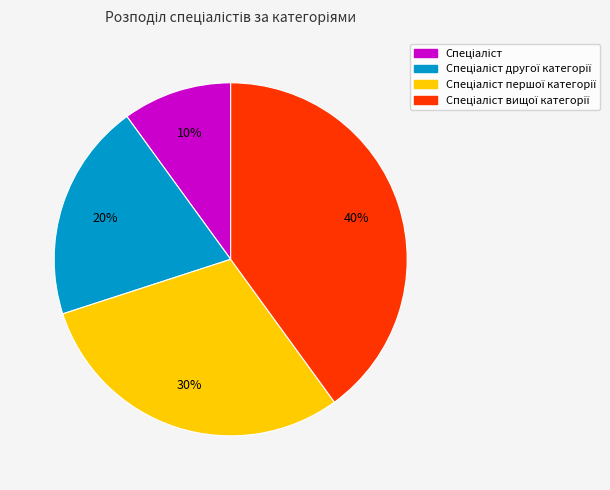

To the nearest percent, what is the difference between the largest and smallest slice percentages?

30%